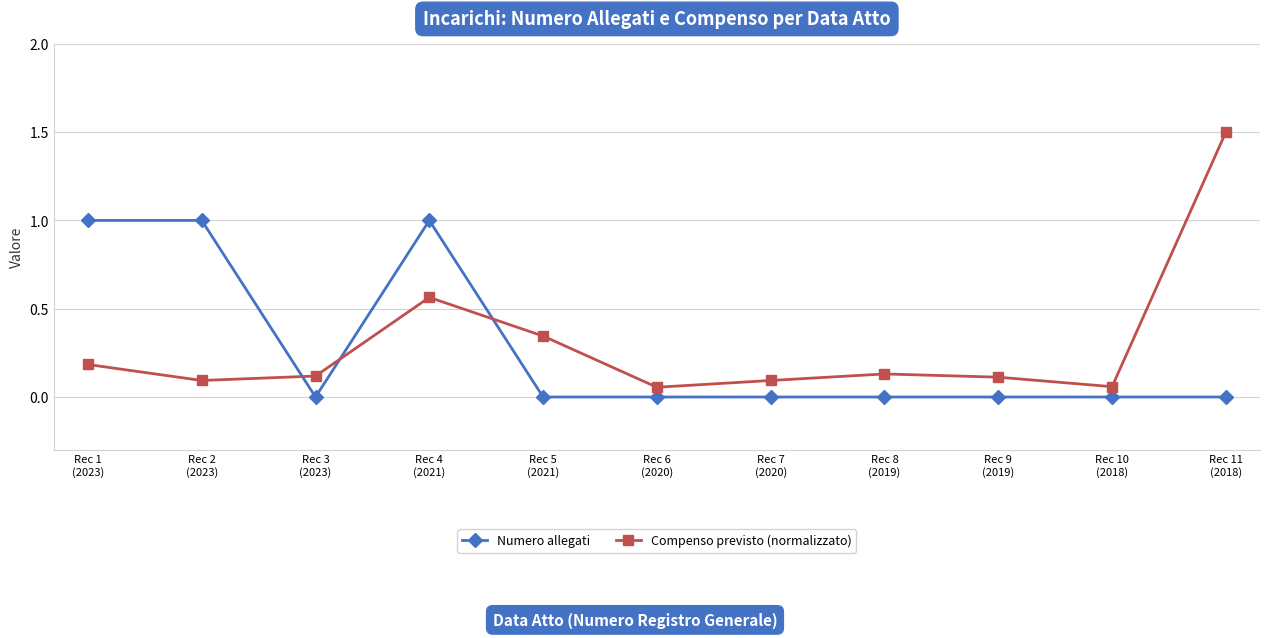

Which series has the widest spread of values?

Compenso previsto (normalizzato)